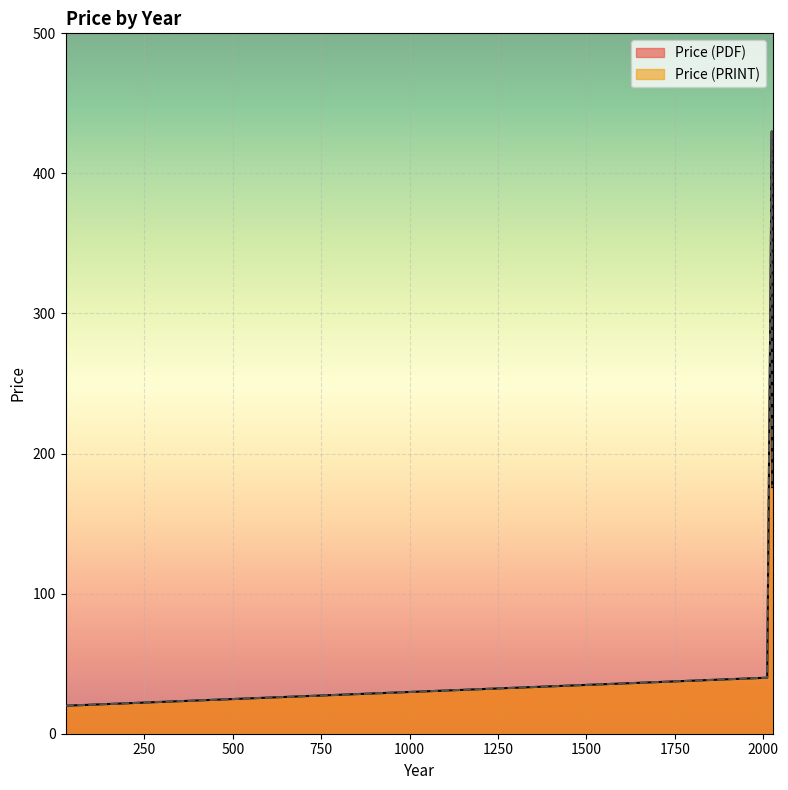

The Price (PRINT) series shows 94.3 at 2025. True or false?

False